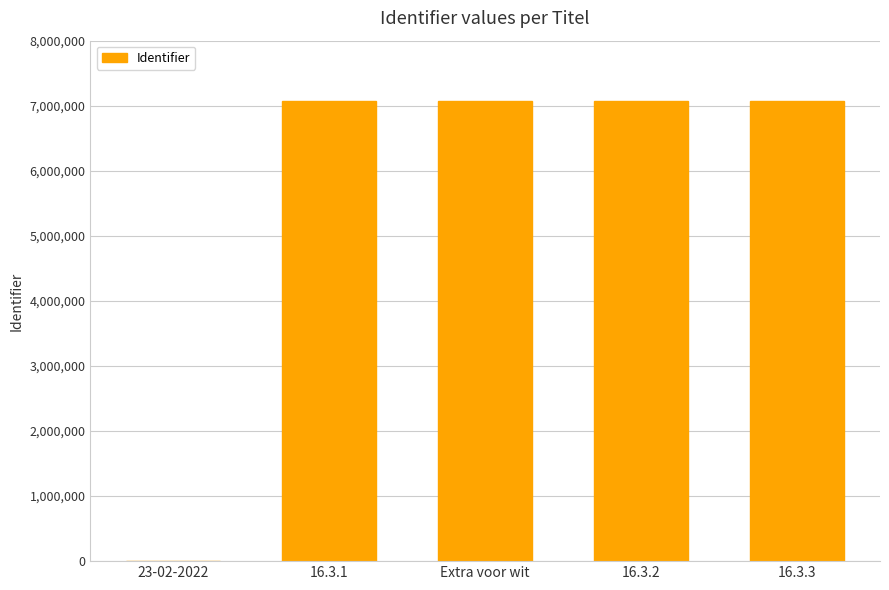

True or false: the data shows 10738448 at Extra voor wit.

False